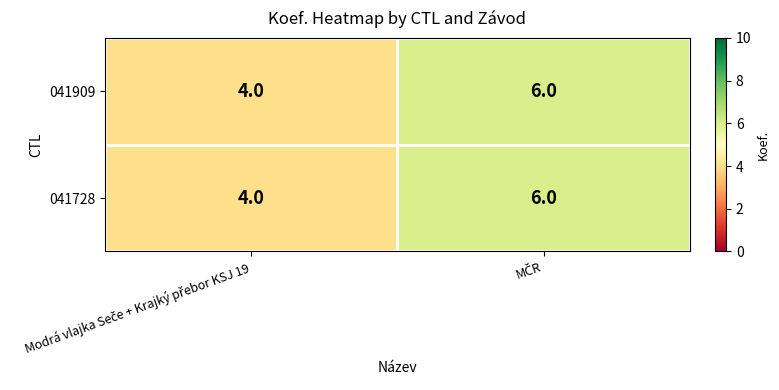

What is the maximum value shown in the chart?

6